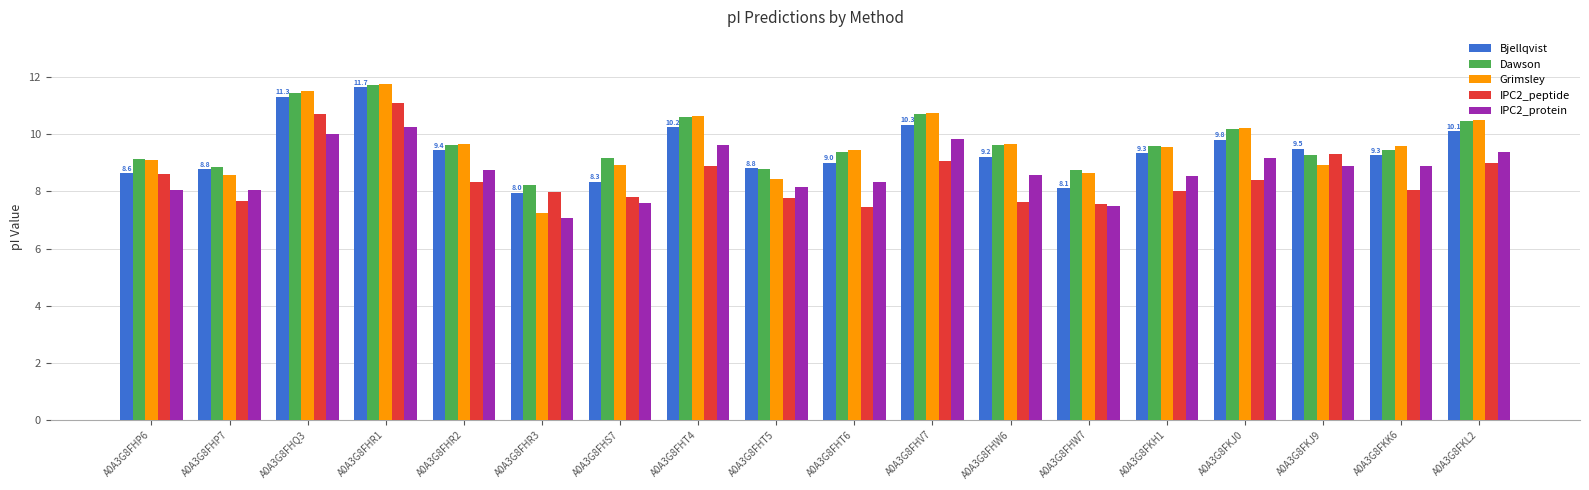

Is it true that Dawson equals 17.9 at A0A3G8FKL2?

False